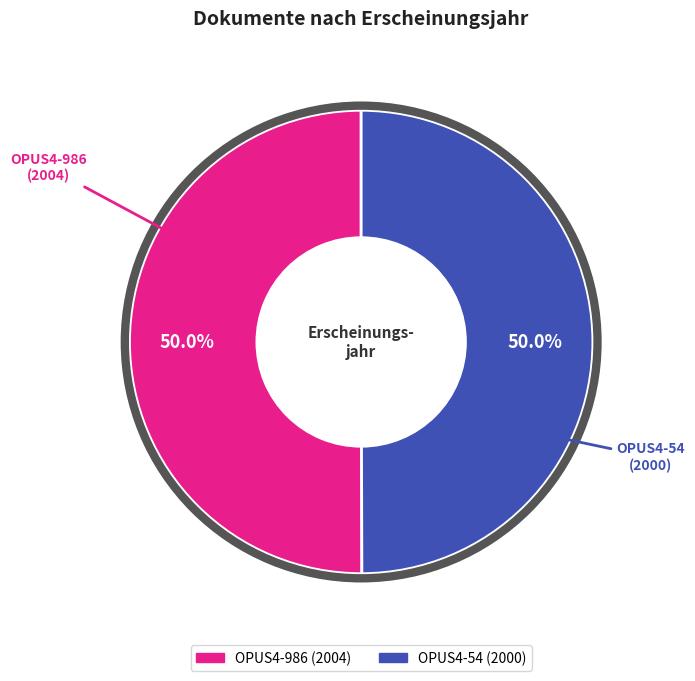

Combined, what portion of the pie is OPUS4-986 and OPUS4-54?

100.0%